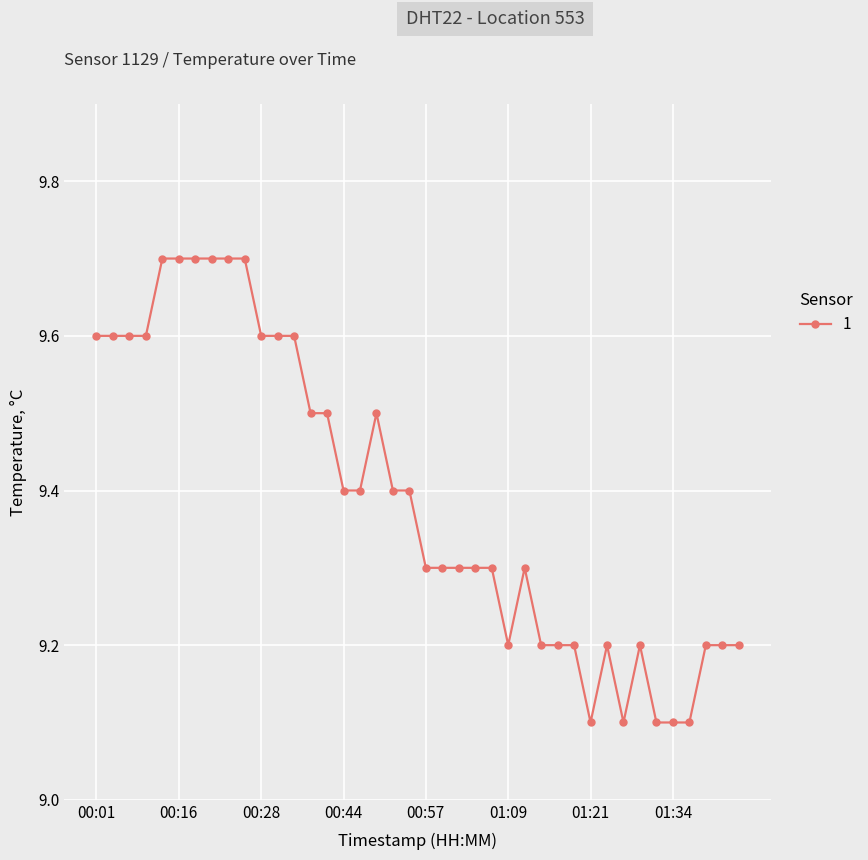

Reading right to left, extract all data points from this chart.

9.2	9.2	9.2	9.1	9.1	9.1	9.2	9.1	9.2	9.1	9.2	9.2	9.2	9.3	9.2	9.3	9.3	9.3	9.3	9.3	9.4	9.4	9.5	9.4	9.4	9.5	9.5	9.6	9.6	9.6	9.7	9.7	9.7	9.7	9.7	9.7	9.6	9.6	9.6	9.6